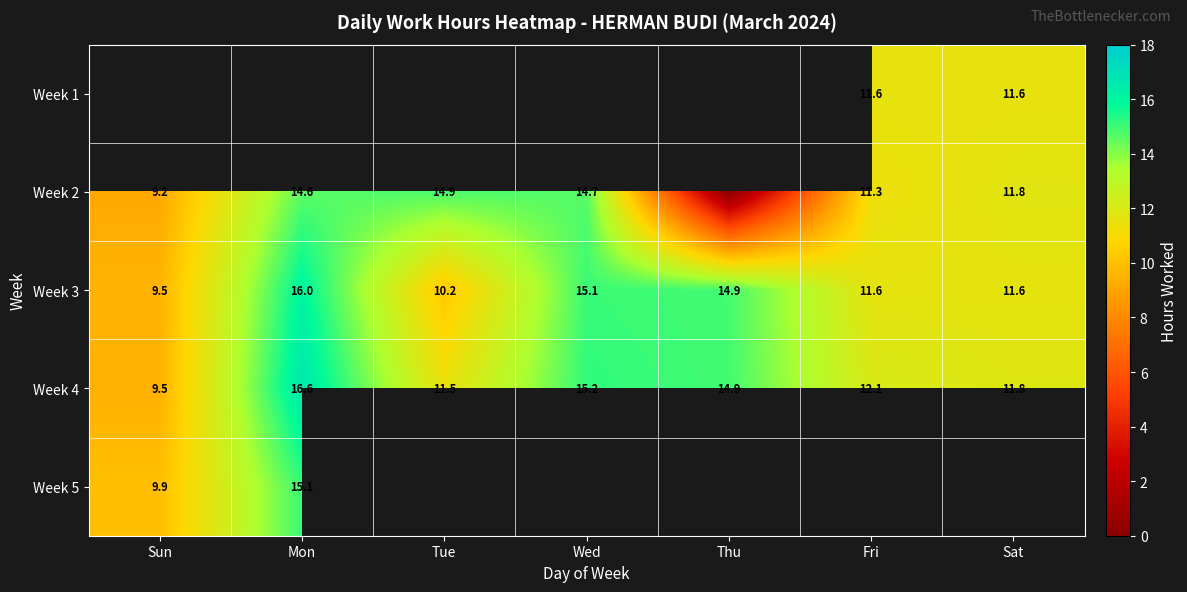

Between Tue and Thu, which is larger?

Thu